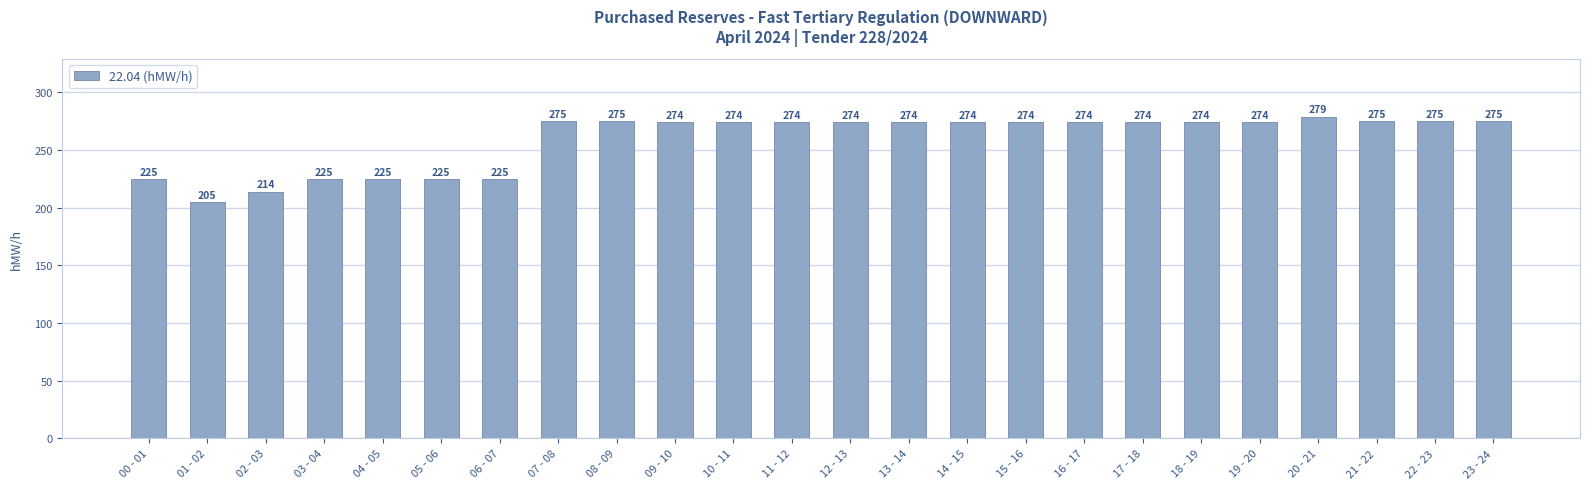

Reading left to right, list all the values displayed in this chart.

225	205	214	225	225	225	225	275	275	274	274	274	274	274	274	274	274	274	274	274	279	275	275	275